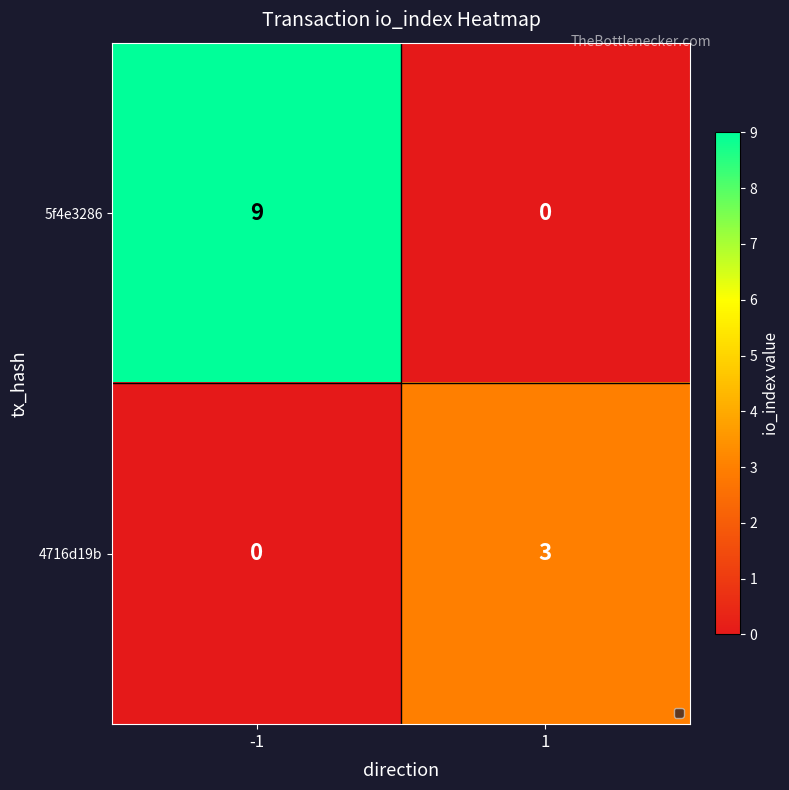

Which series has the largest range (max minus min)?

5f4e3286